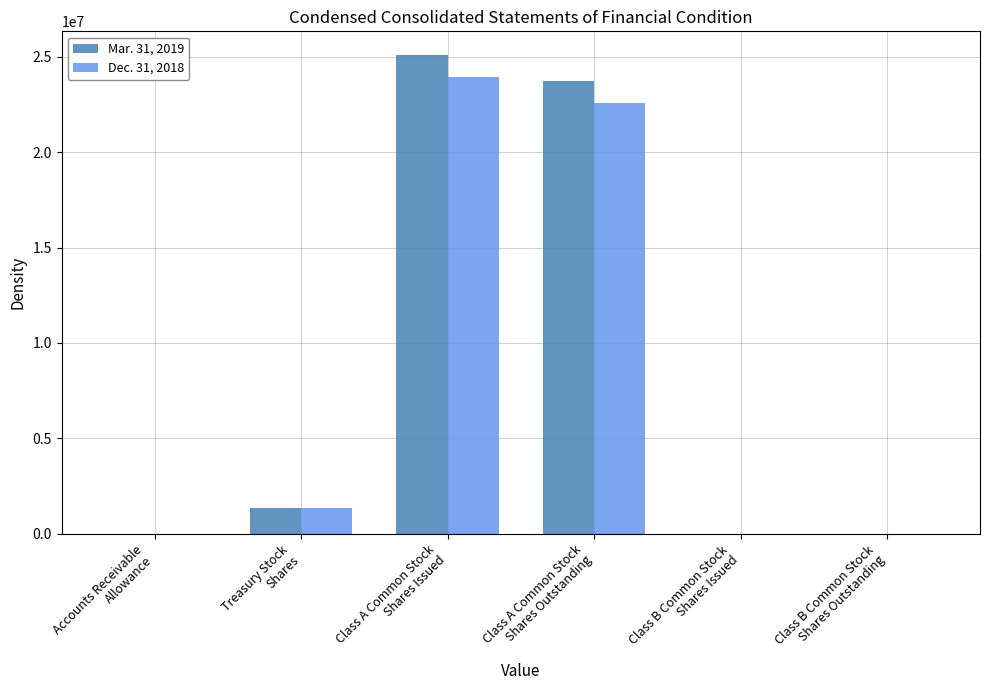

What is the greatest value displayed?

25078345